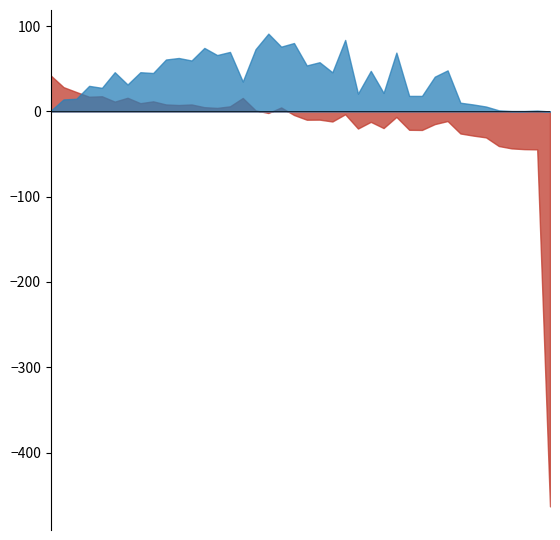

What is the greatest value displayed?

91.3